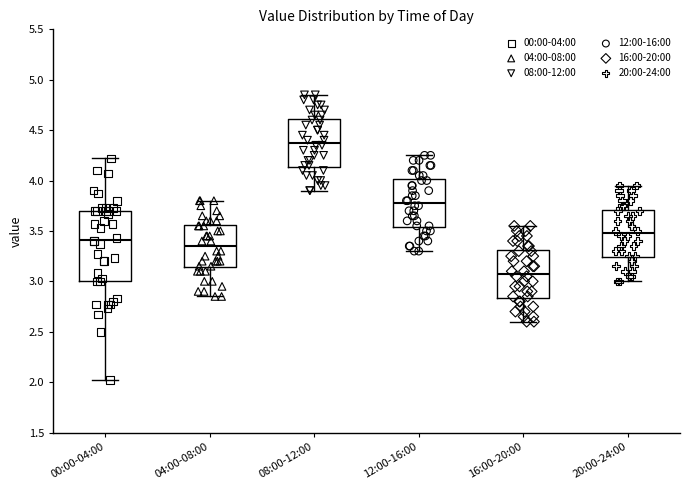

Reading left to right, transcribe this box plot: for each box, give where its median line is, the range the box spans, and where its two whiskers end, as read against the y-axis. The values are not printed on the chart, so give them approximately, as read against the axis.

00:00-04:00: median 3.40, box 3.00 to 3.70, whiskers 2.00 to 4.20
04:00-08:00: median 3.35, box 3.15 to 3.55, whiskers 2.85 to 3.80
08:00-12:00: median 4.40, box 4.15 to 4.60, whiskers 3.90 to 4.85
12:00-16:00: median 3.80, box 3.55 to 4.00, whiskers 3.30 to 4.25
16:00-20:00: median 3.10, box 2.85 to 3.30, whiskers 2.60 to 3.55
20:00-24:00: median 3.50, box 3.25 to 3.70, whiskers 3.00 to 3.95